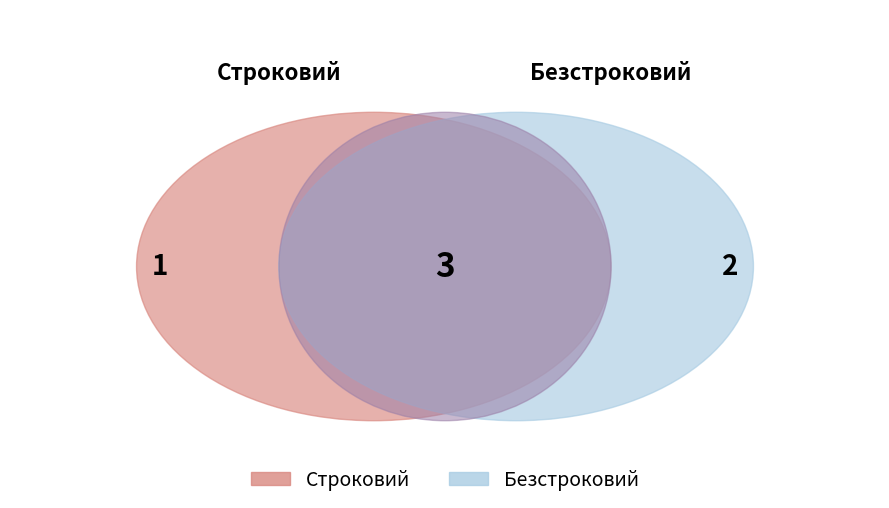

Which category has the smallest portion of the pie?

Строковий